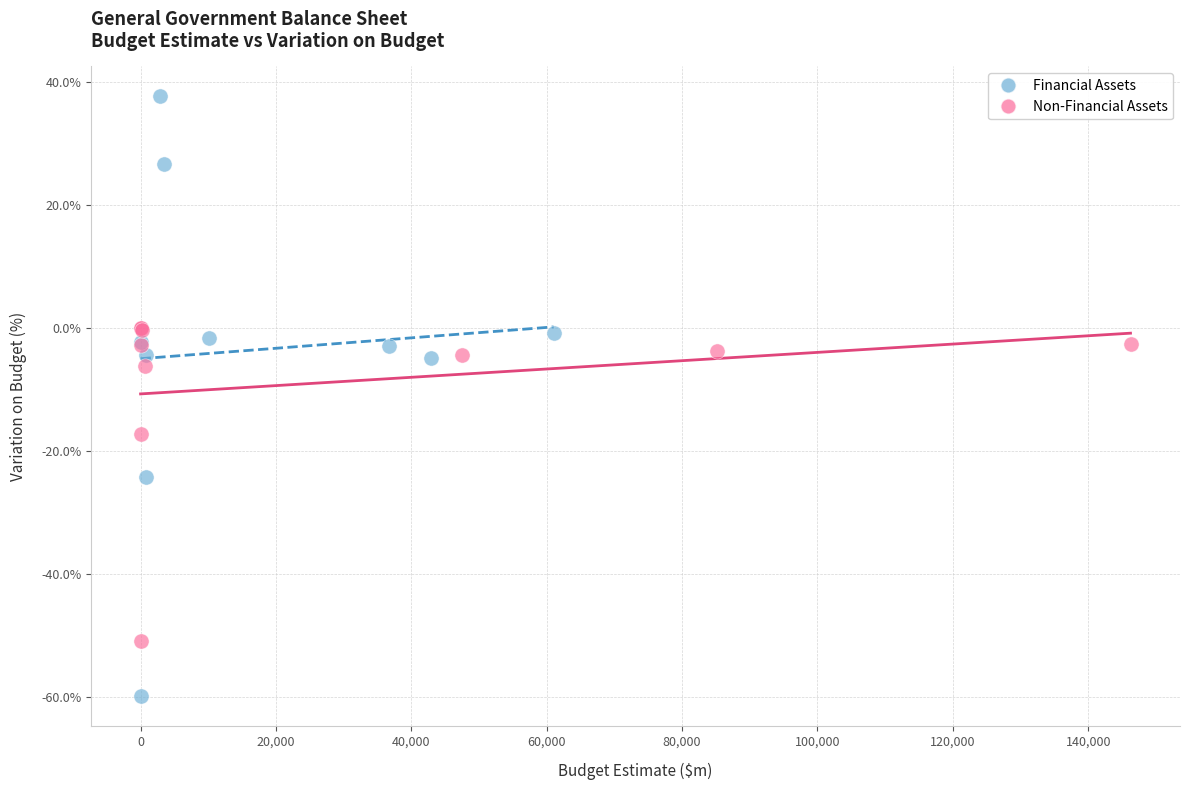

Which series reaches the maximum Y coordinate?

Financial Assets